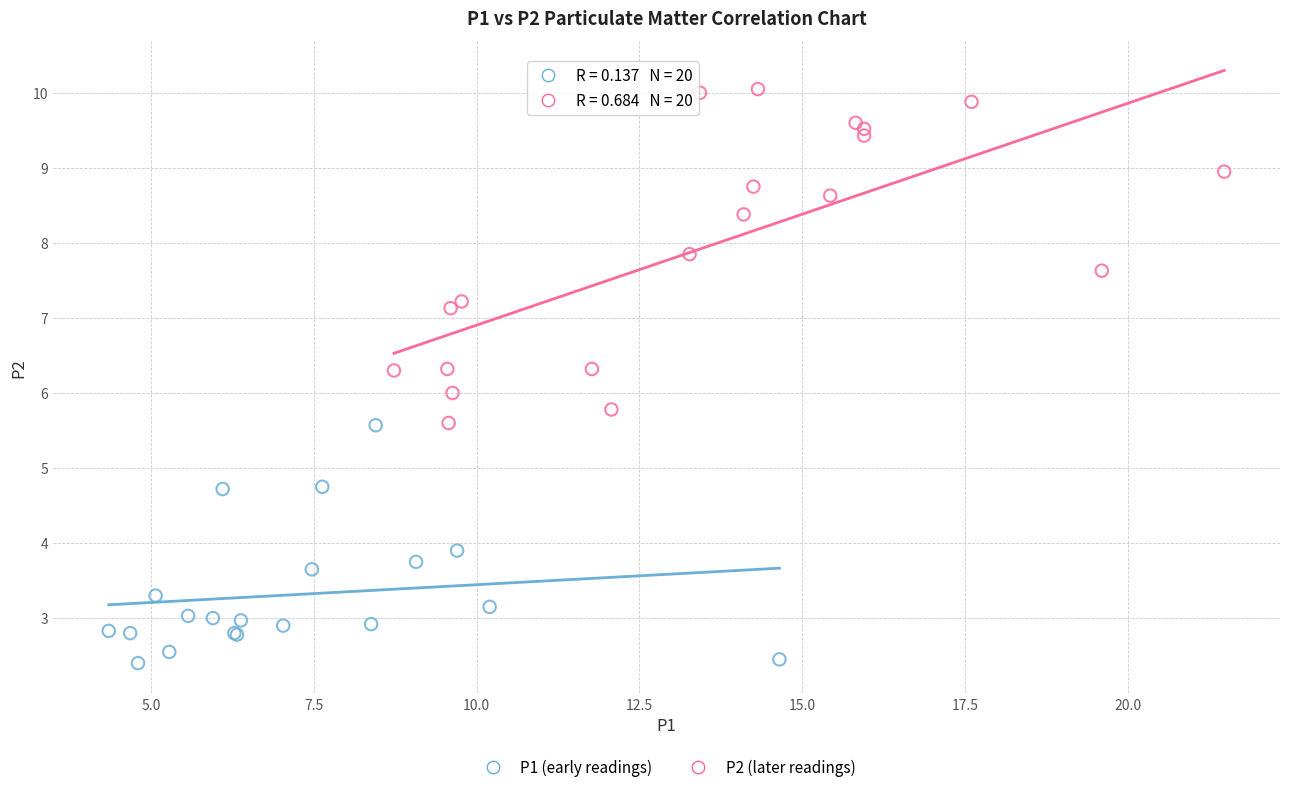

What are all the series names shown in the legend?

P1 (early readings), P2 (later readings)